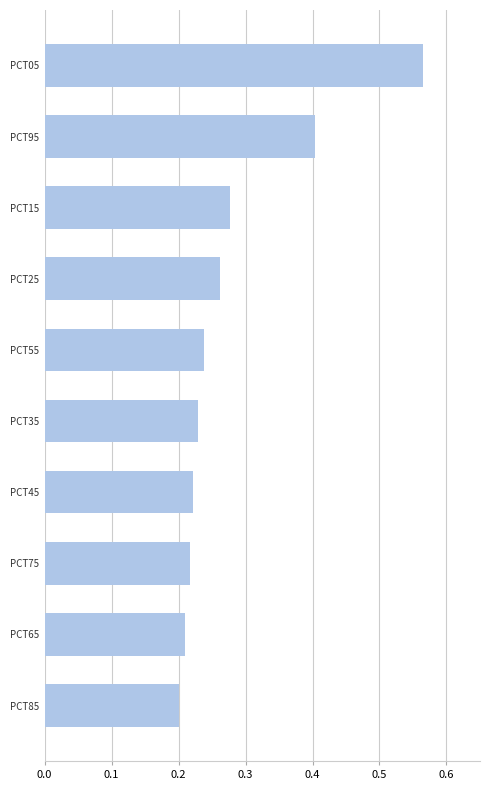

Count the values in the range 0 to 1.

10